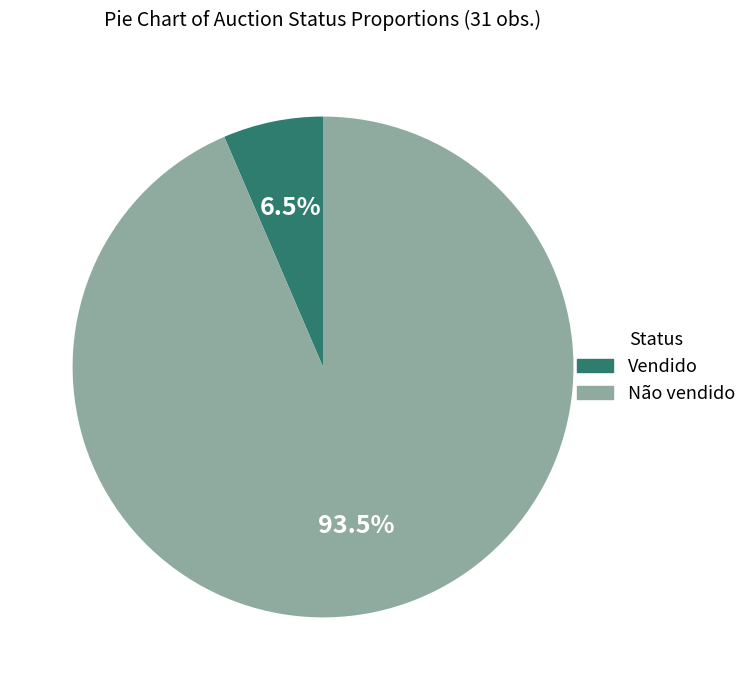

The Vendido slice represents 14% of the pie. True or false?

False